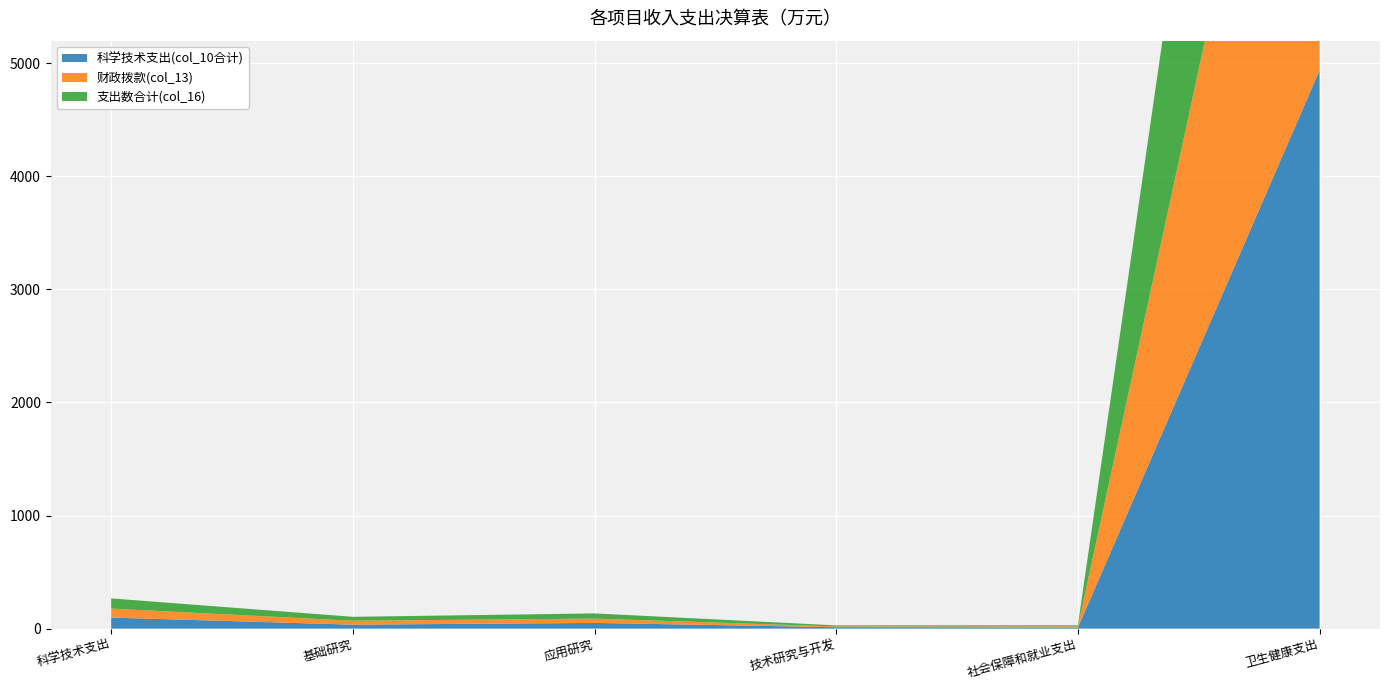

Reading right to left, list all the values displayed in this chart.

科学技术支出(col_10合计): 卫生健康支出=4937.8	社会保障和就业支出=9.7	技术研究与开发=12.4	应用研究=50.3	基础研究=34.8	科学技术支出=97.5
财政拨款(col_13): 卫生健康支出=4937.8	社会保障和就业支出=9.7	技术研究与开发=6.8	应用研究=38.1	基础研究=34.8	科学技术支出=79.7
支出数合计(col_16): 卫生健康支出=4937.8	社会保障和就业支出=9.7	技术研究与开发=9.3	应用研究=45.9	基础研究=34.8	科学技术支出=90.0